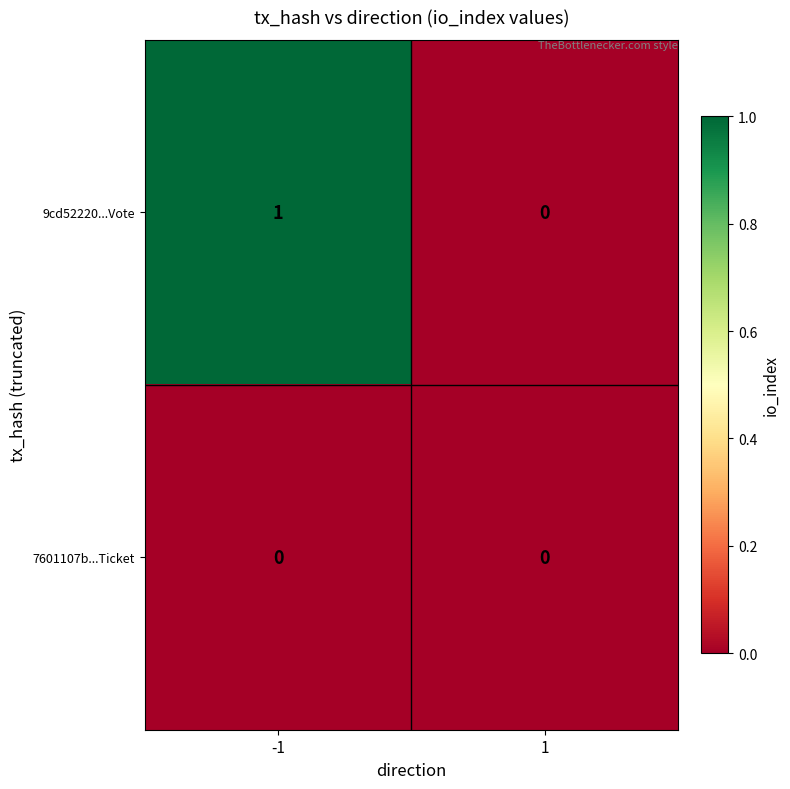

Which series has the largest total across all categories?

9cd52220...Vote